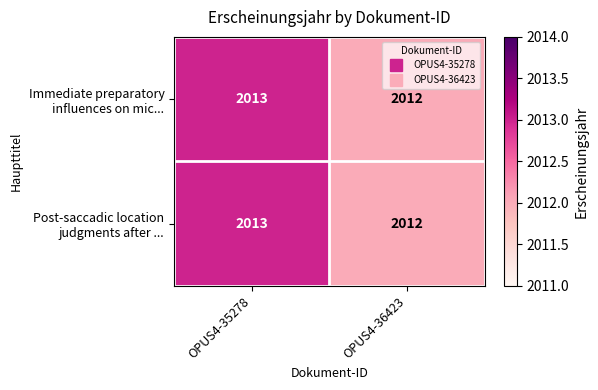

What is the minimum value shown in the chart?

2012